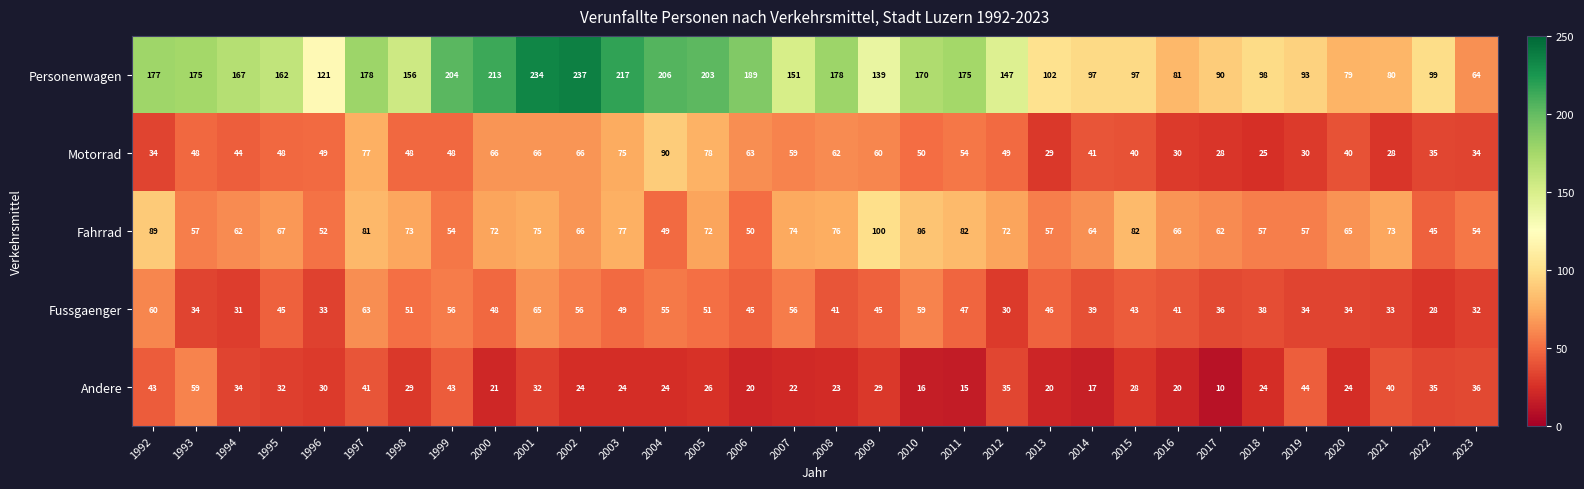

Is it true that Fahrrad equals 30 at 2001?

False